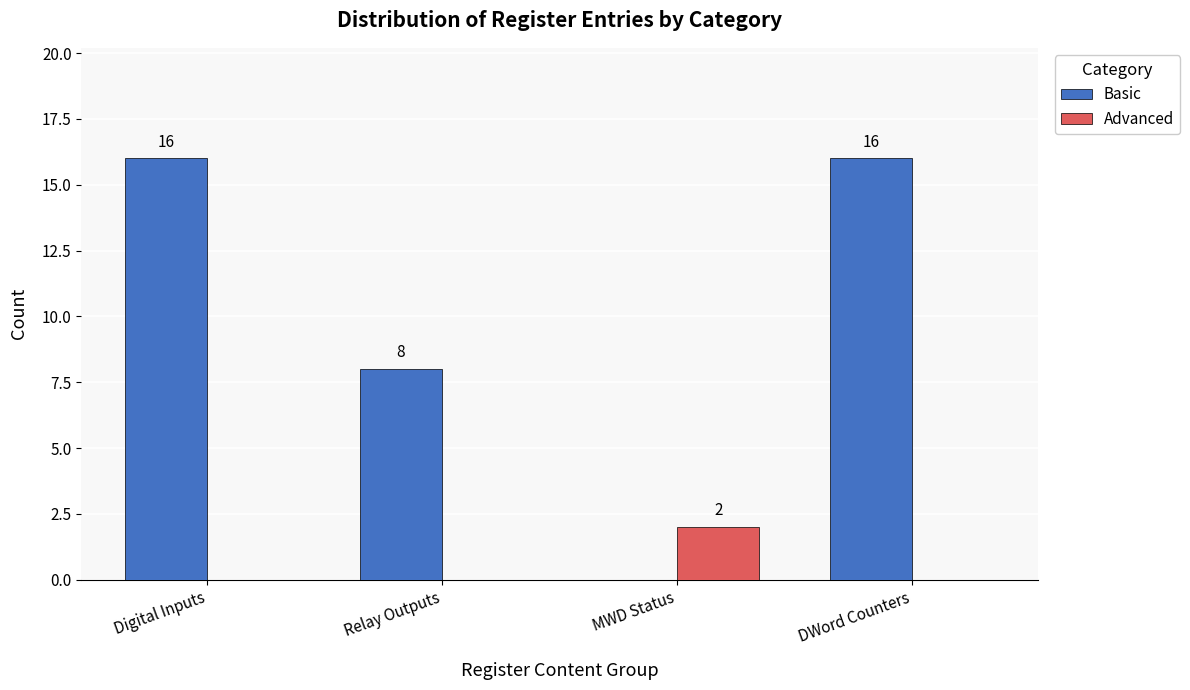

Does the chart contain stacked bars?

No